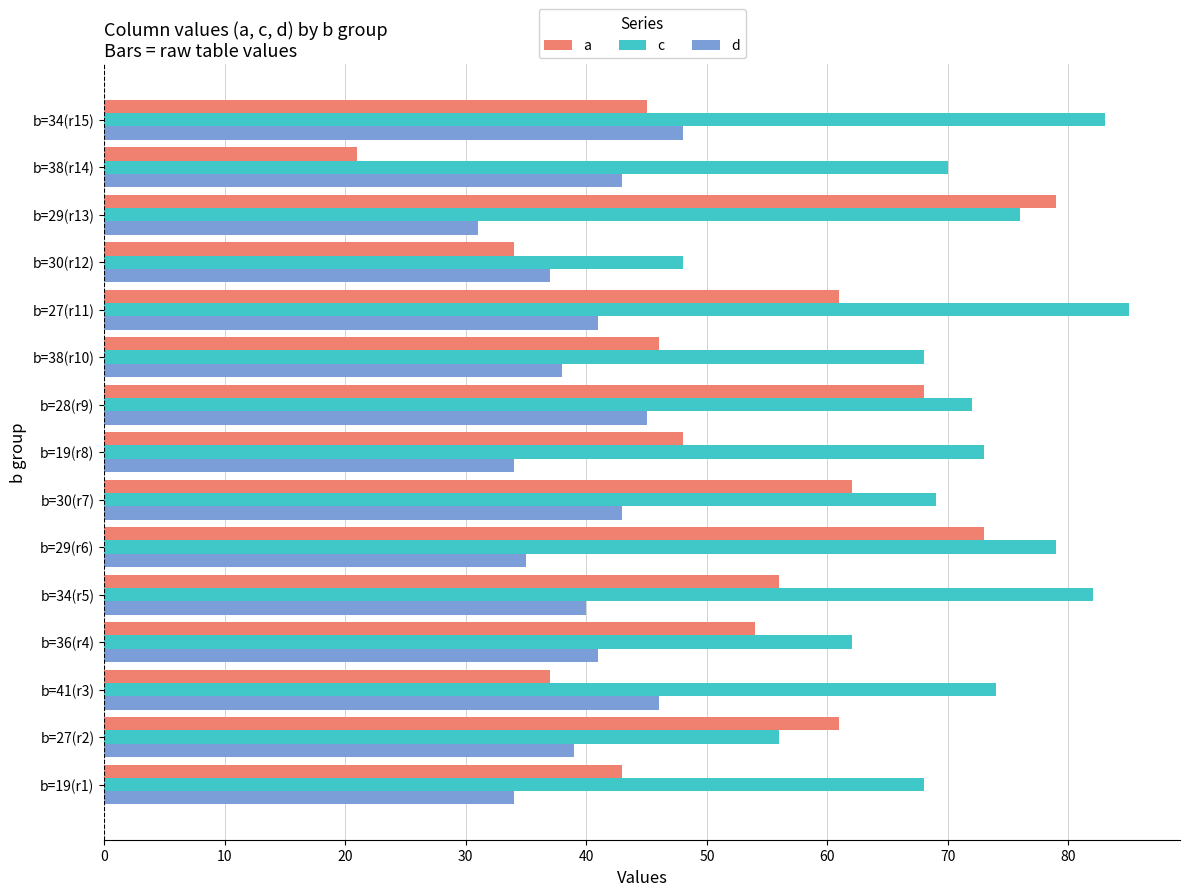

What is the difference between the second highest and minimum values in the c series?

35